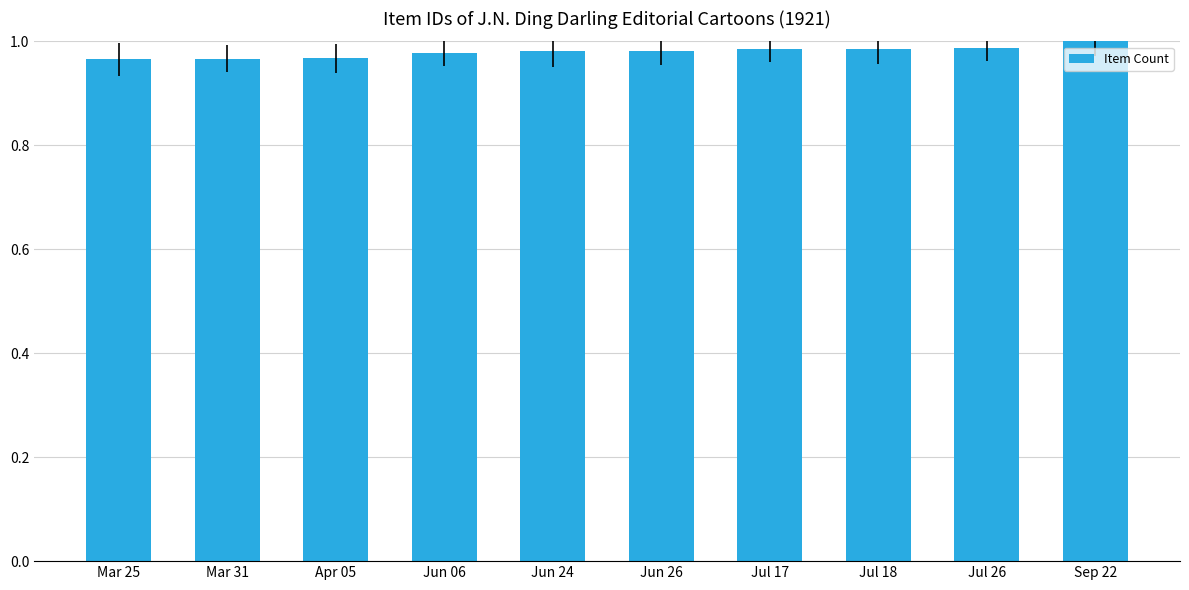

True or false: the data shows 1.5 at Jul 26.

False